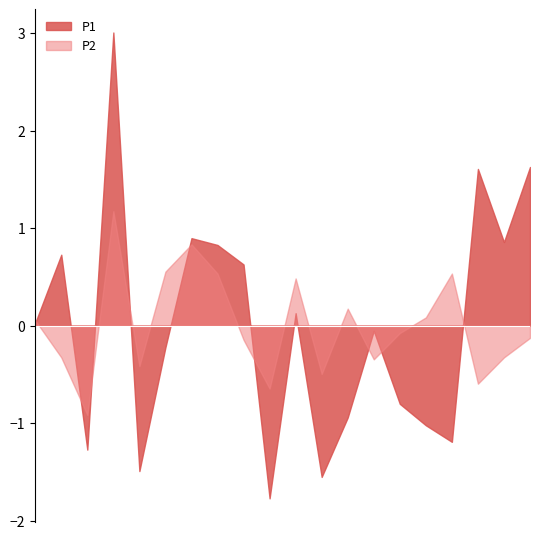

List the series in order of their peak value, highest first.

P1, P2